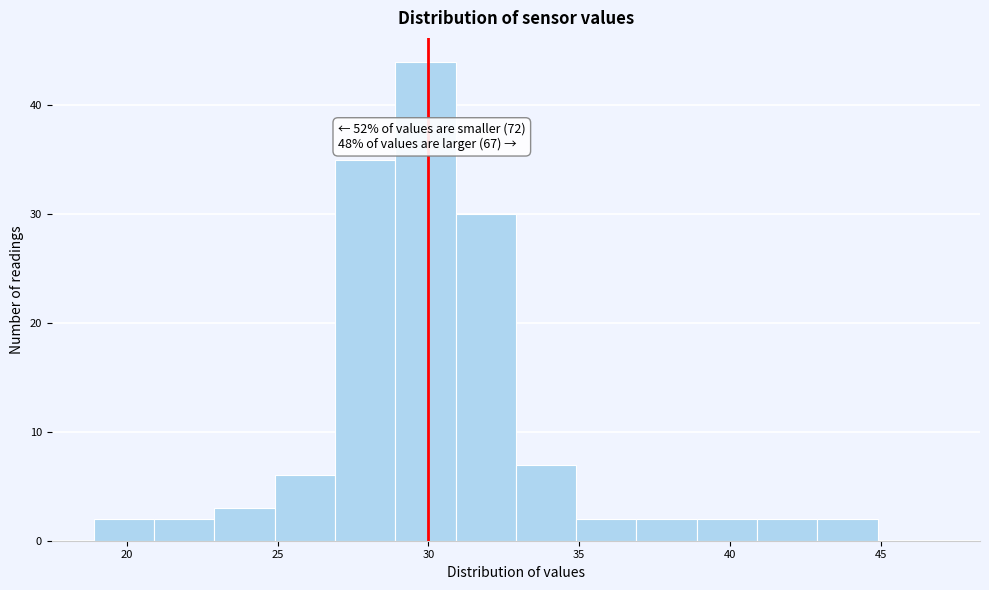

Over which range of the x-axis is the bar tallest?

28.9 to 30.9